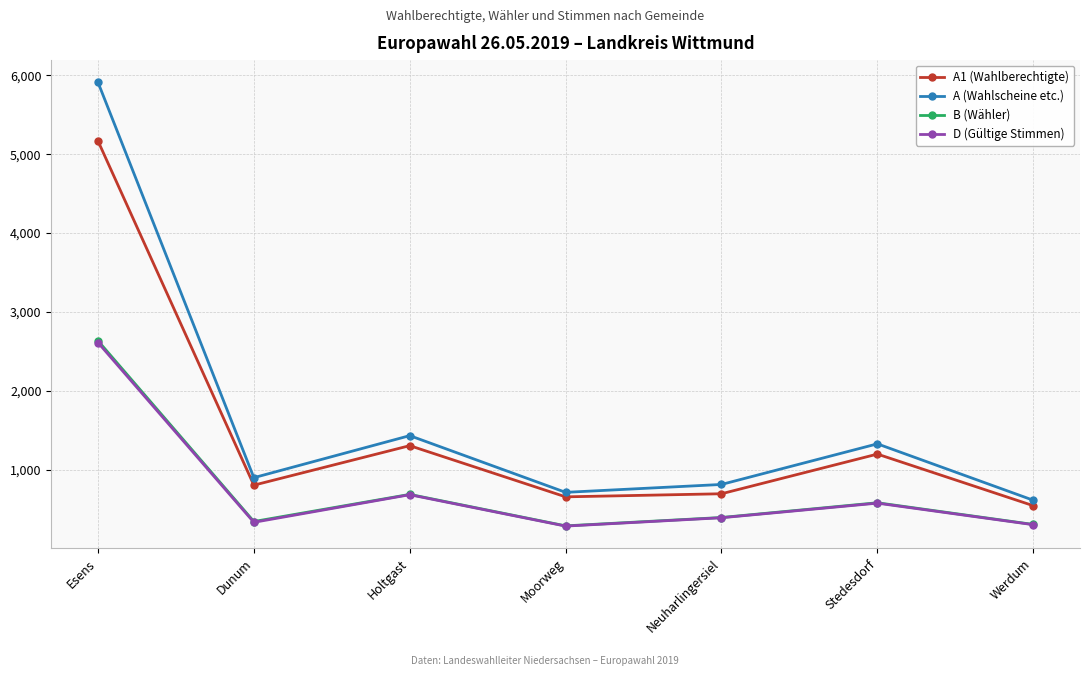

True or false: A (Wahlscheine etc.) and A1 (Wahlberechtigte) cross at least once.

False